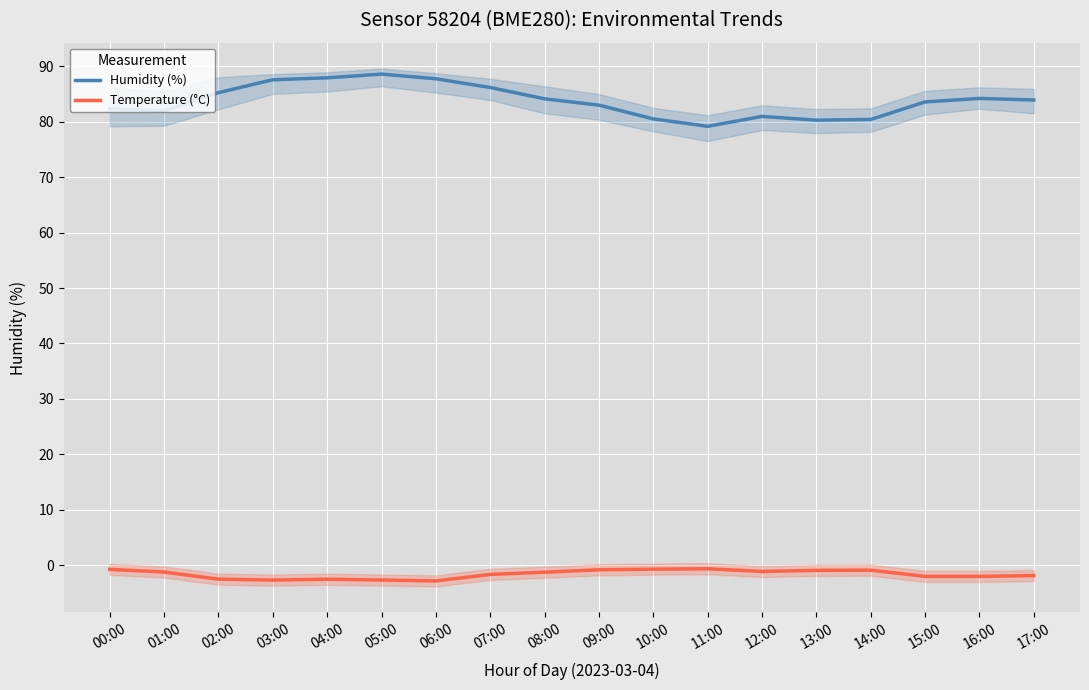

What are all the series names shown in the legend?

Humidity (%), Temperature (°C)